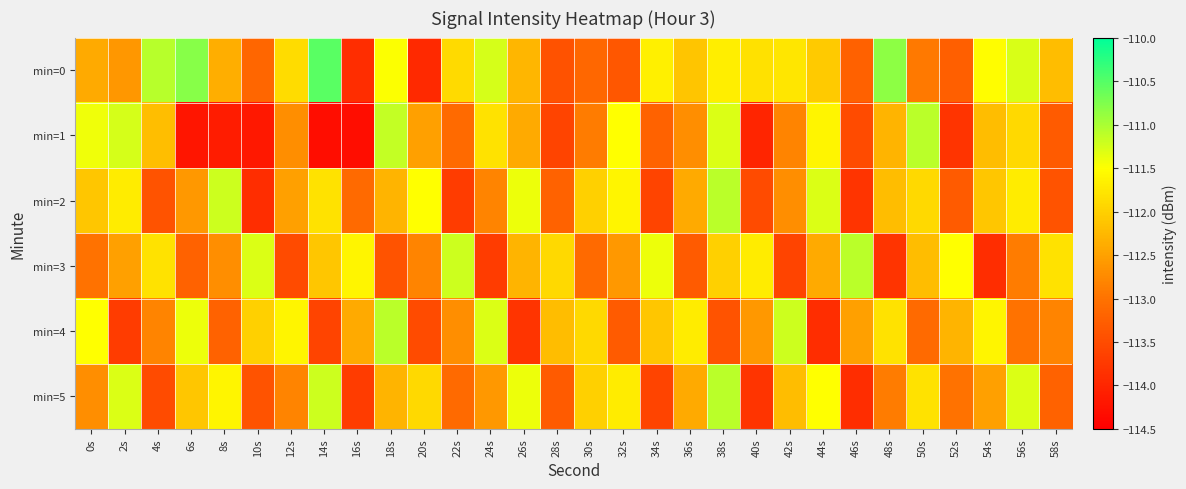

At 52s, list the series in order from smallest to largest.

min=1, min=2, min=0, min=5, min=4, min=3